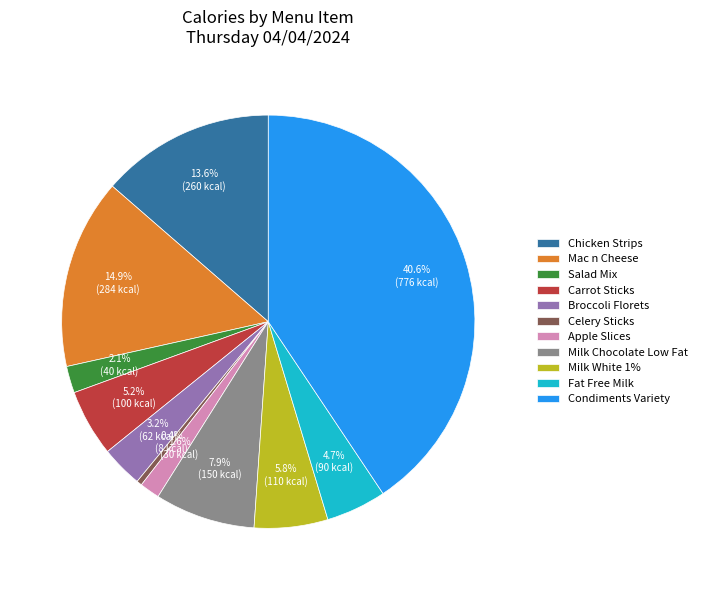

How many slices are in this pie chart?

11